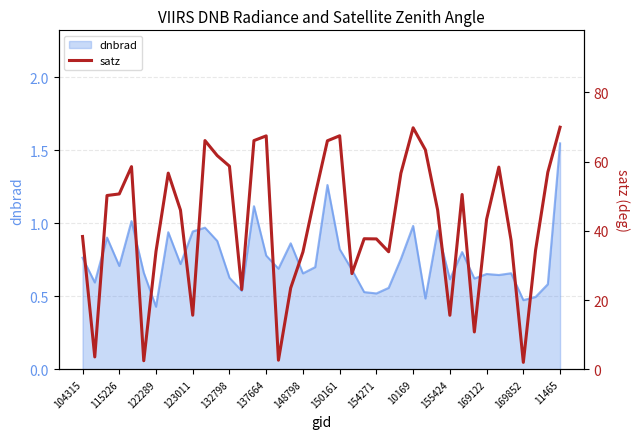

How many data points are less than 46?

20